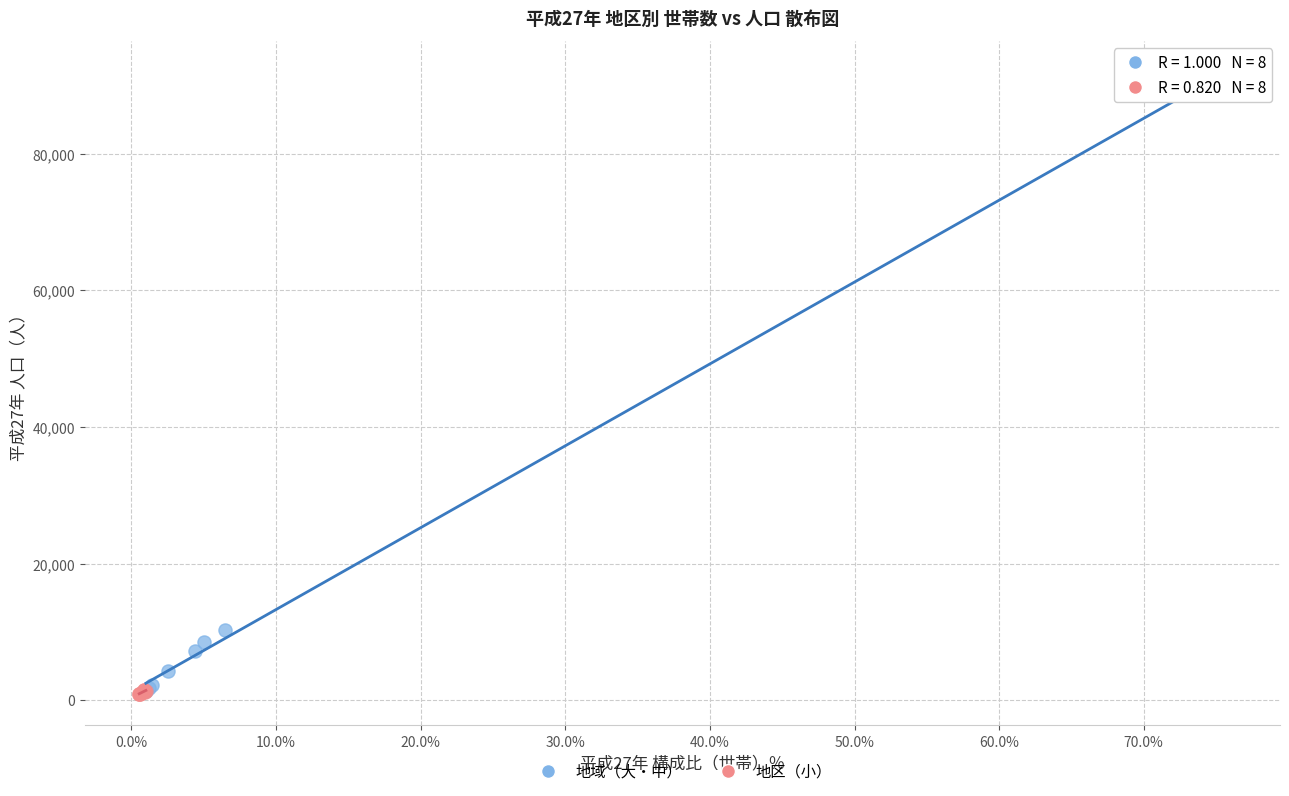

Which series has the widest spread of Y values?

地域（大・中）